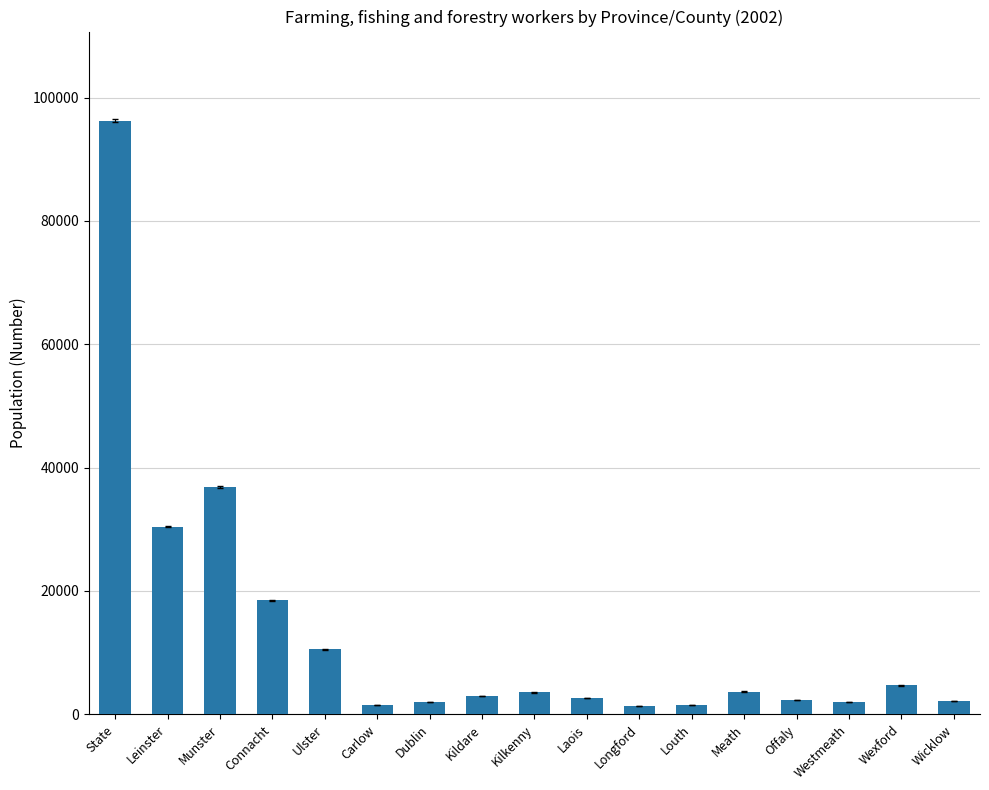

True or false: the data shows 16712 at Ulster.

False